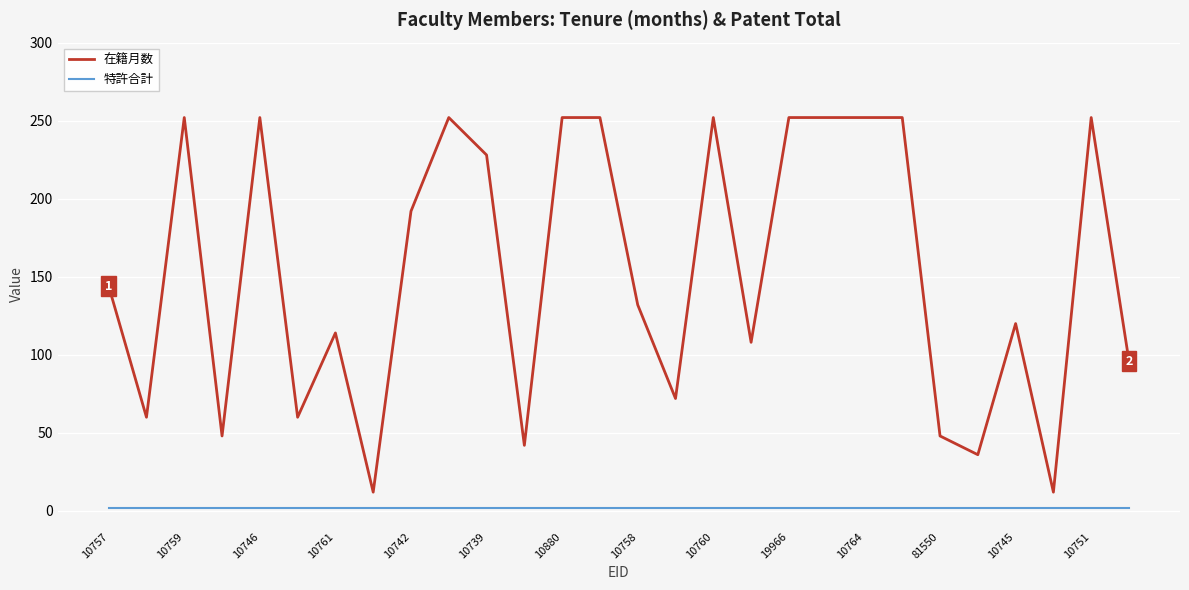

Which series has the largest total across all categories?

在籍月数